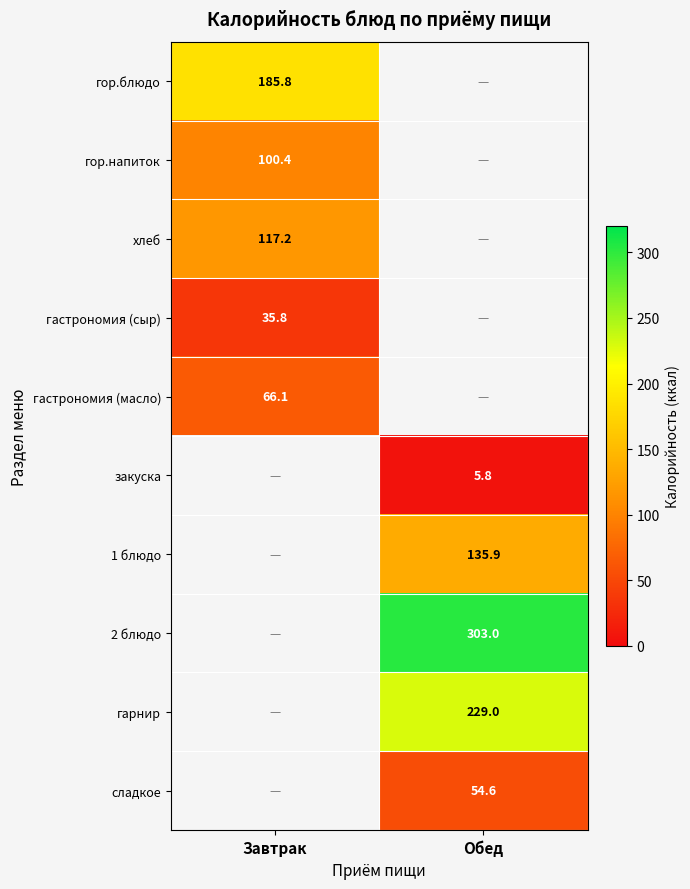

True or false: гор.блюдо has a value of 93.8 at Завтрак.

False